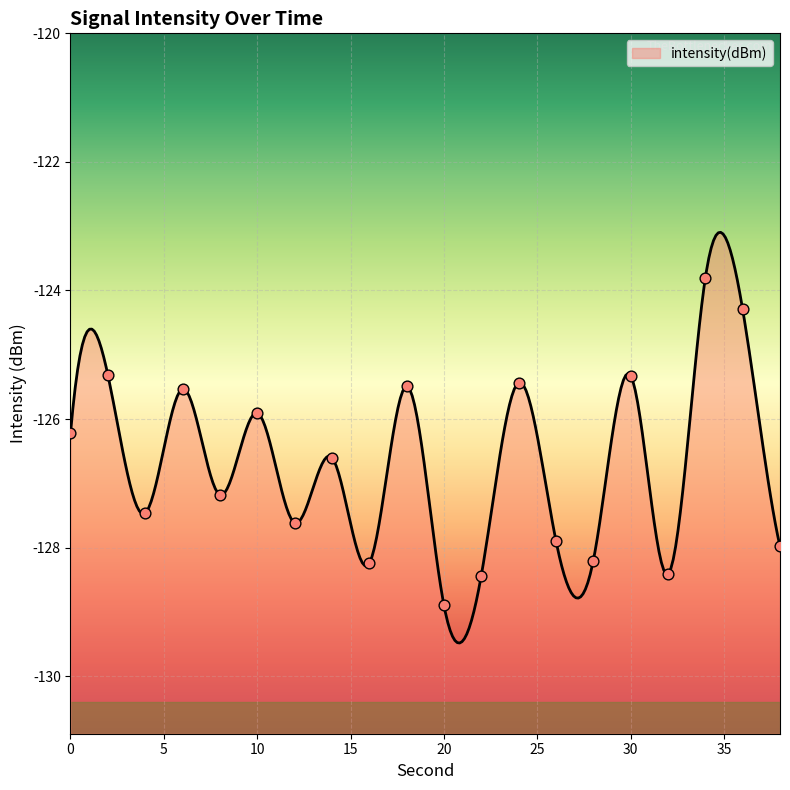

What is the change in value from 20 to 24?

+3.5